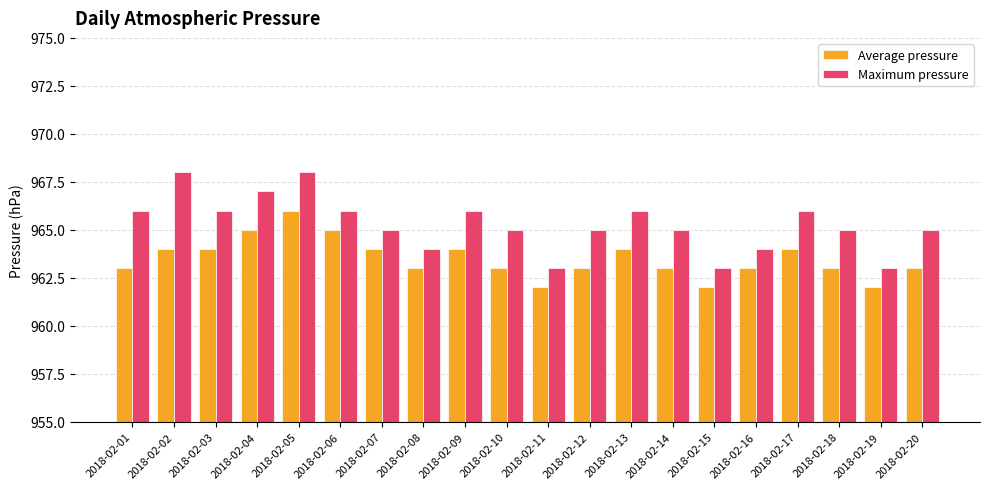

How many Average pressure values are between 963 and 964?

14